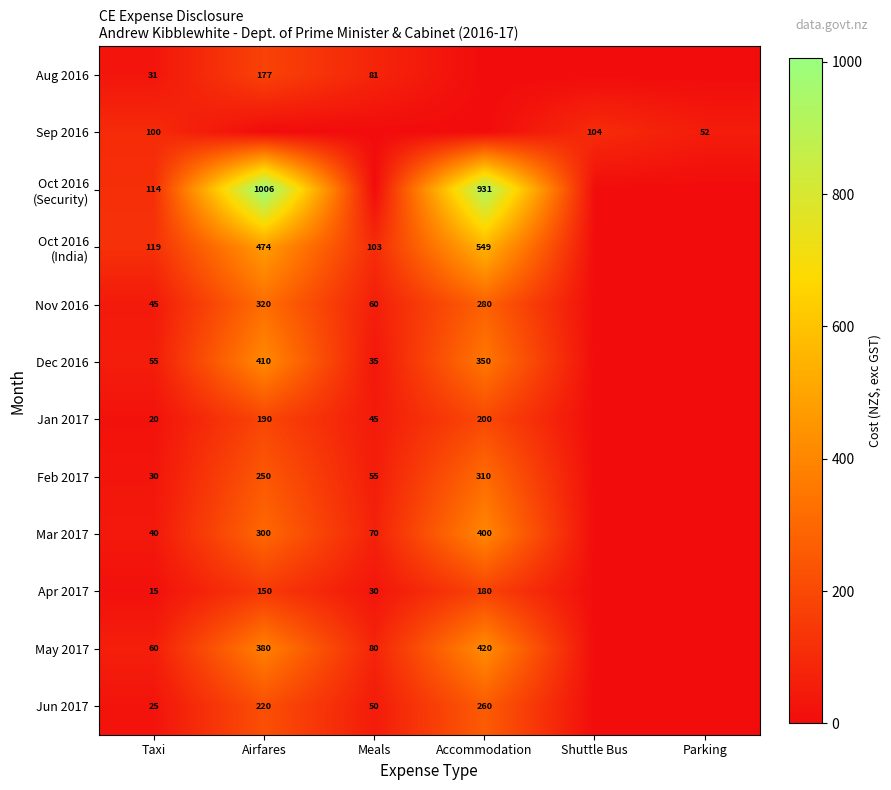

Is the value of Aug 2016 at Meals greater than the value of Jun 2017 at Taxi?

Yes